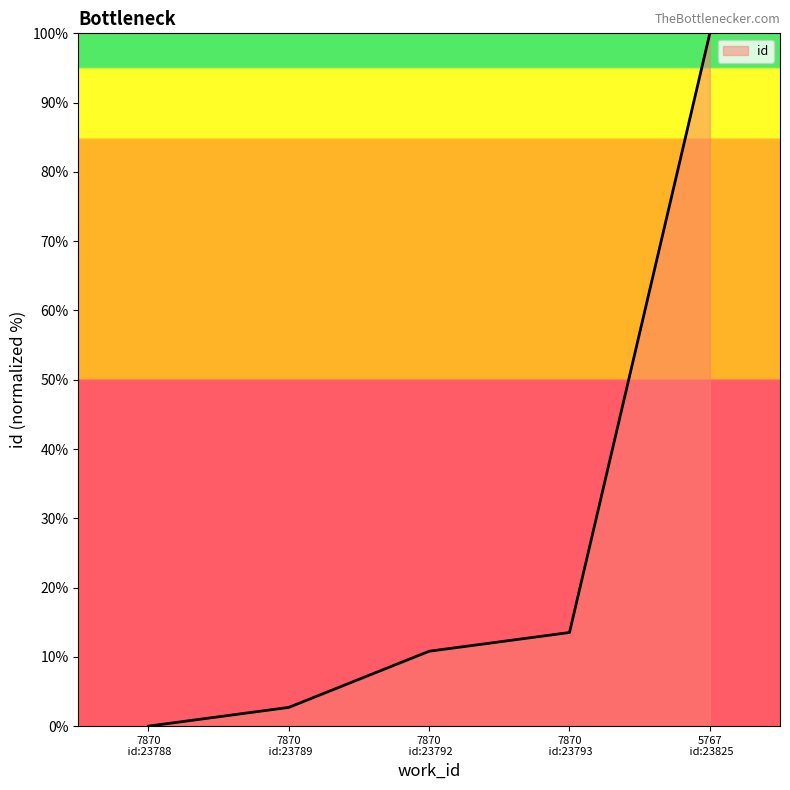

Which category has the lowest value across all series?

7870
 id:23788